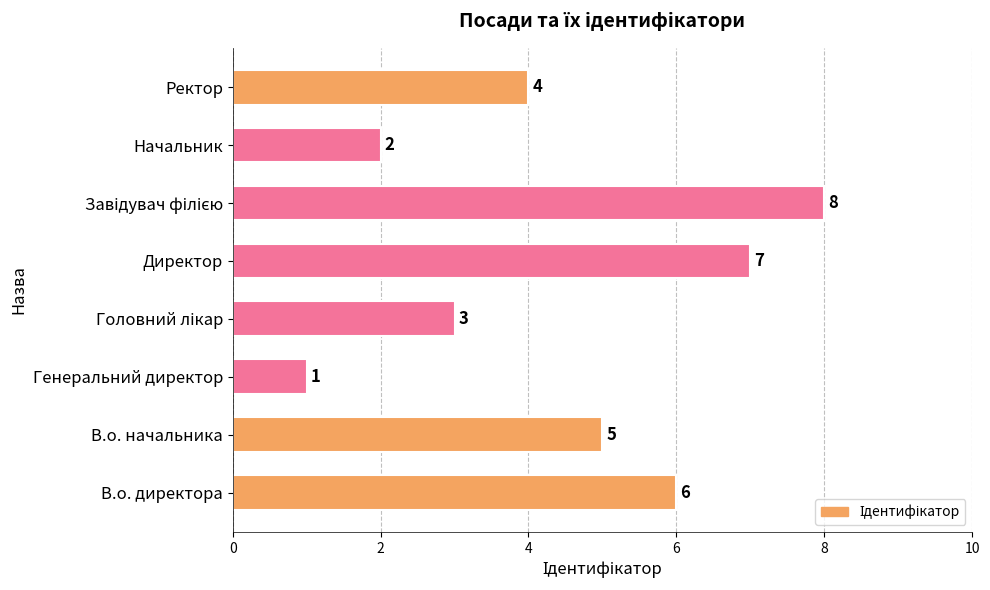

What is the difference between the maximum and minimum values?

7